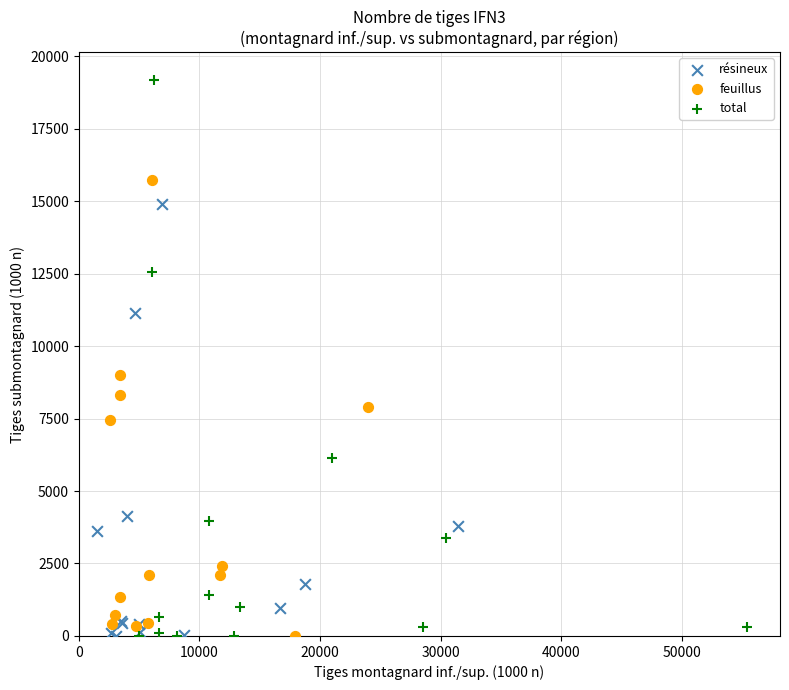

Which series has the largest Y range (max minus min)?

total